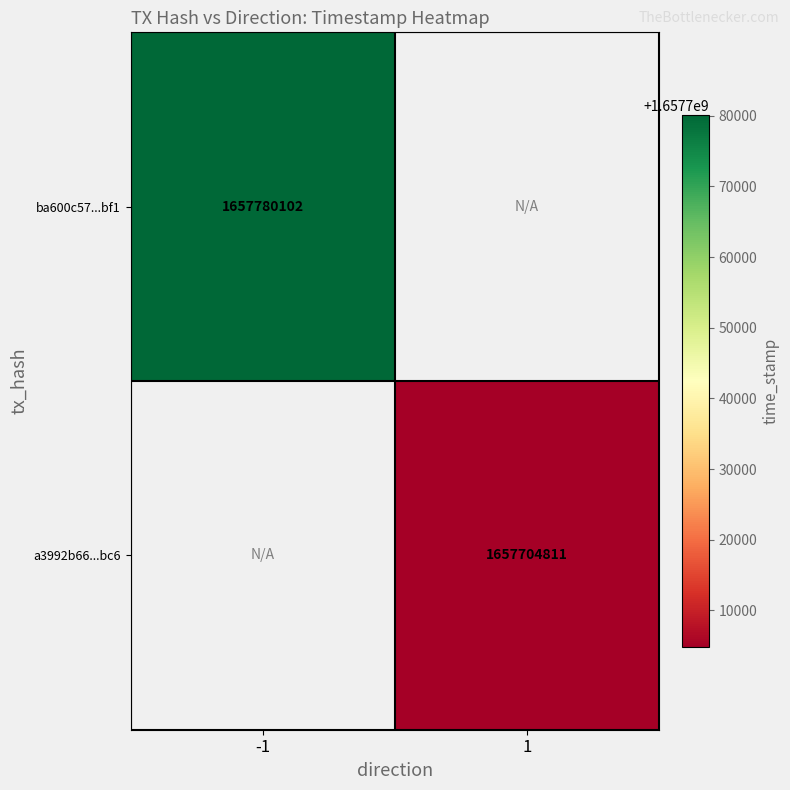

Which category has the lowest value across all series?

1